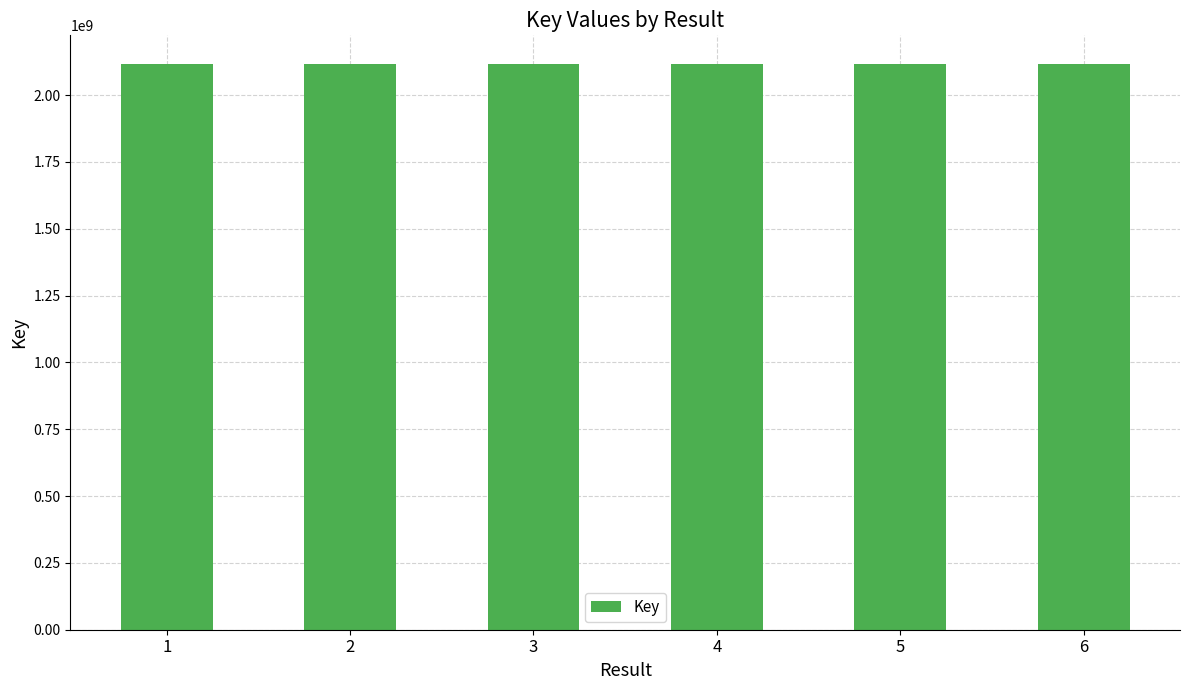

What is the change in value from 1 to 5?

+26